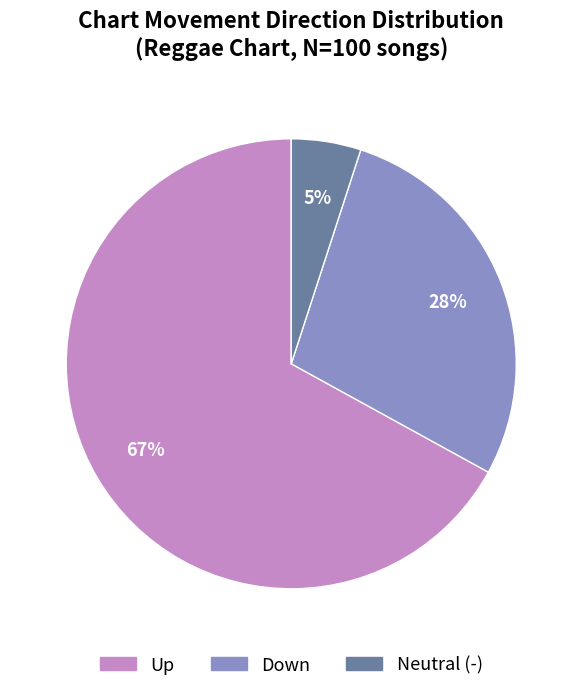

To the nearest percent, what is the average slice percentage?

33%